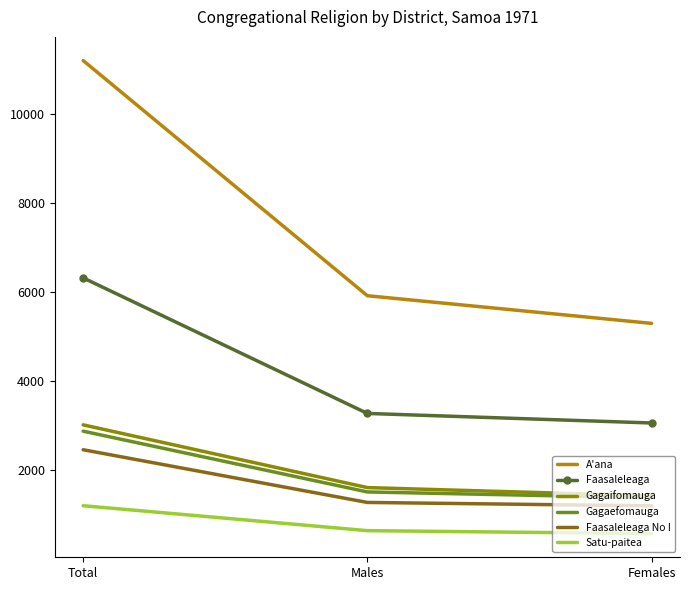

How many values in the Faasaleleaga series are below 3266?

1